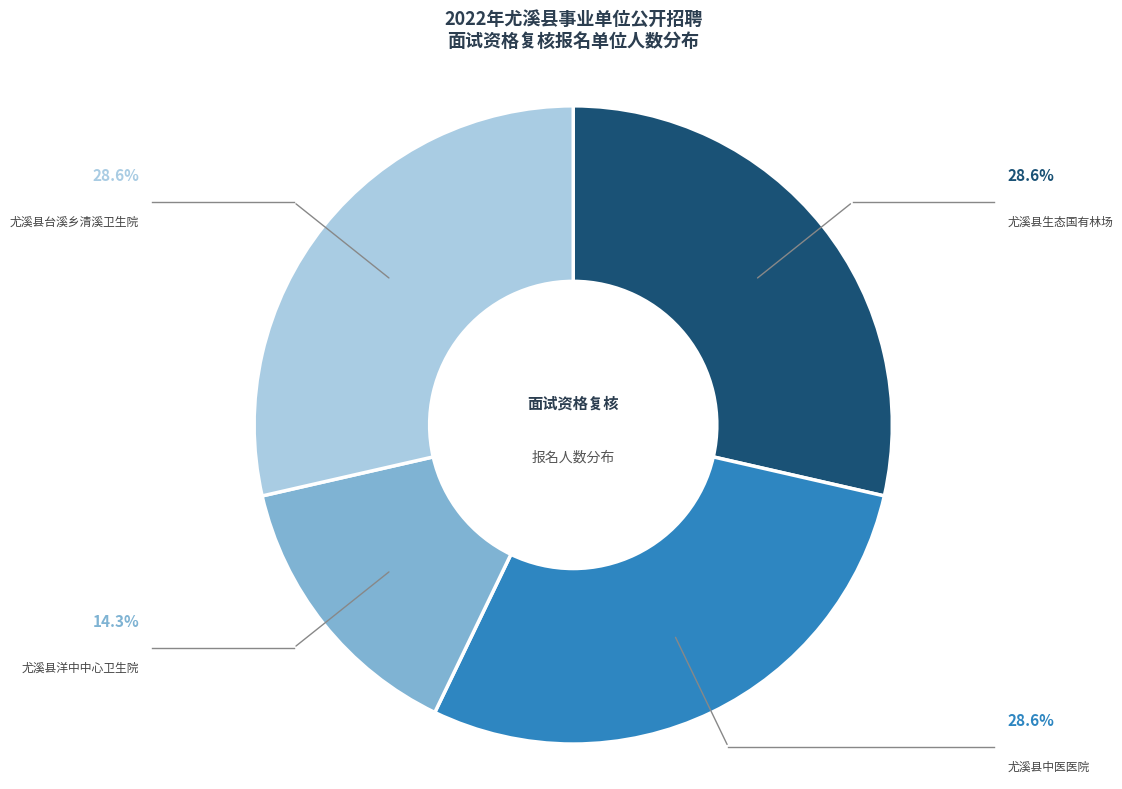

Does any single category account for the majority?

No